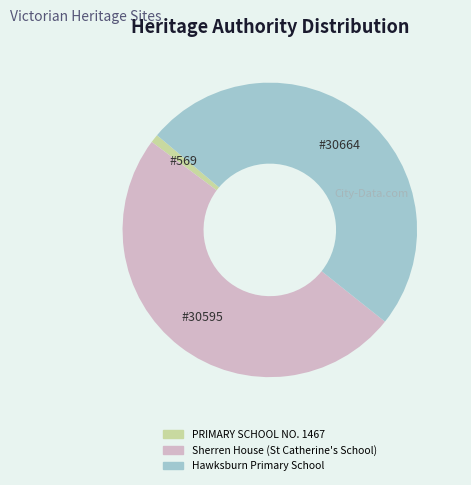

Which slice is the smallest?

PRIMARY SCHOOL NO. 1467